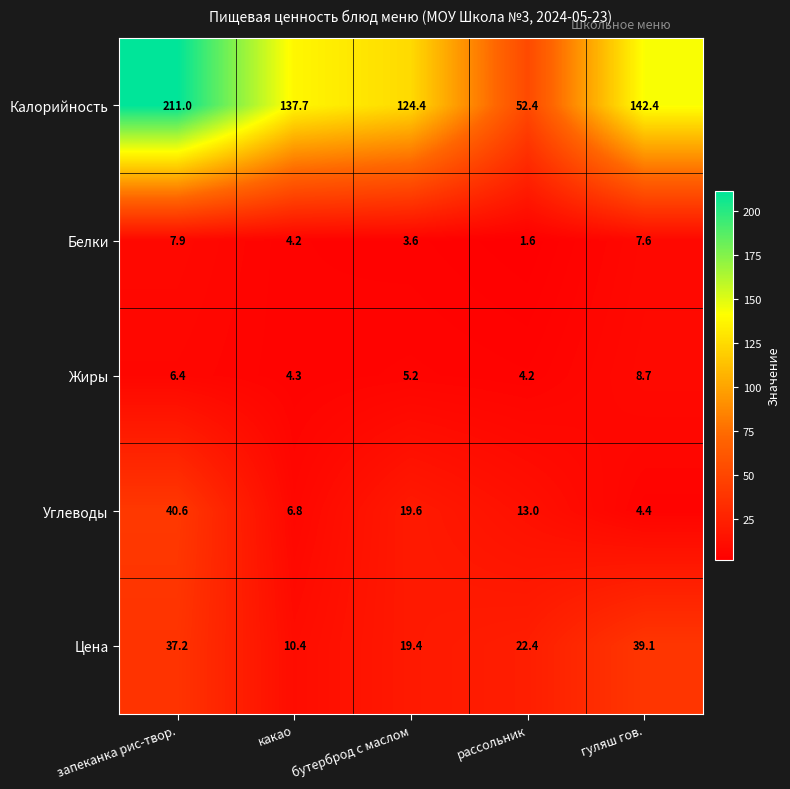

How many series are shown in this chart?

5